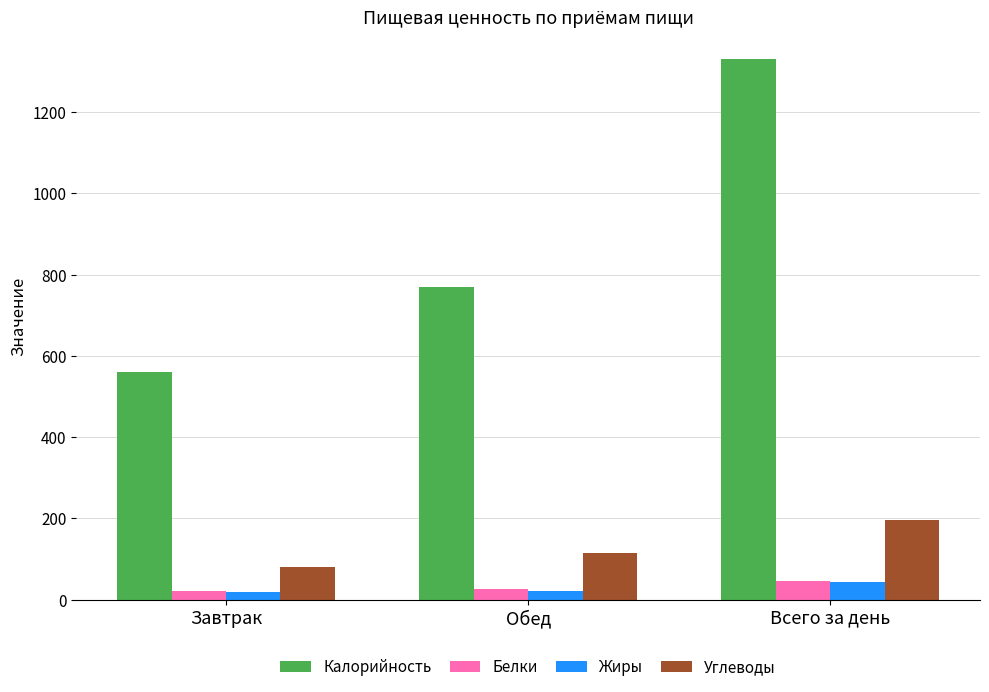

At how many categories does at least one series exceed 312?

3